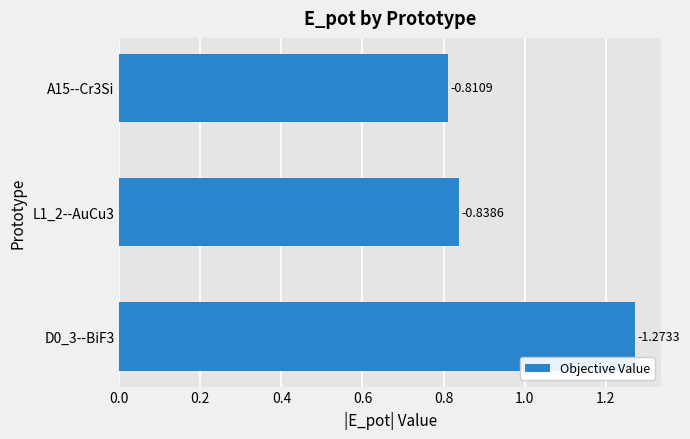

What is the difference between the maximum and minimum values?

0.5